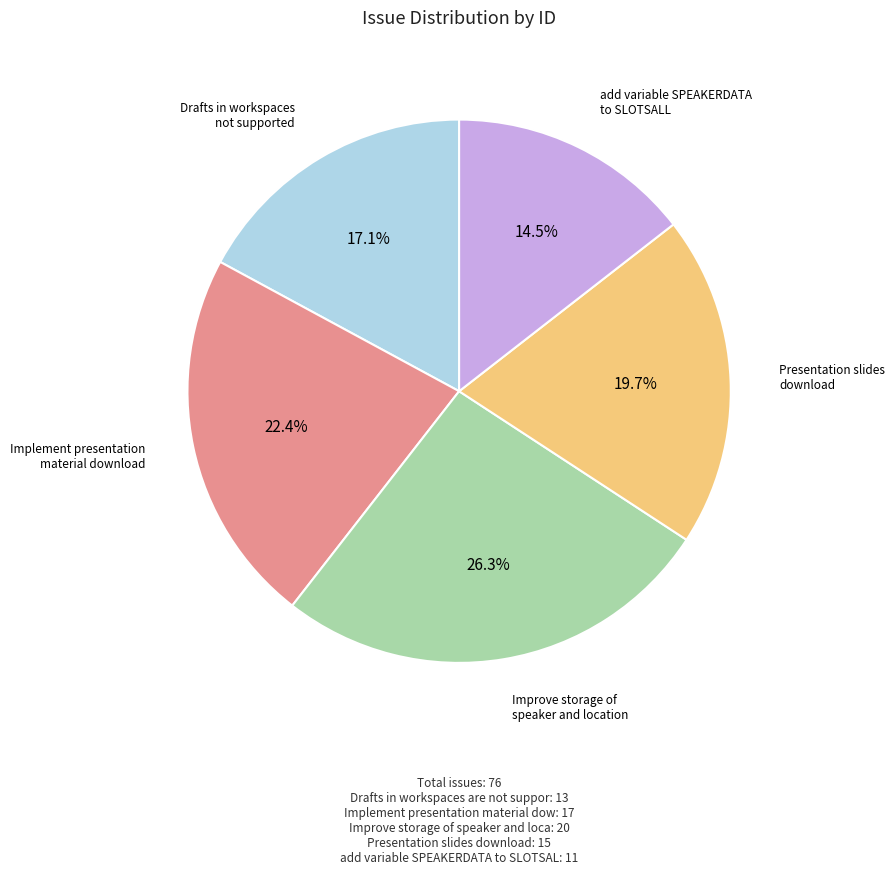

What percentage is the Improve storage of speaker and location slice, to the nearest percent?

26%